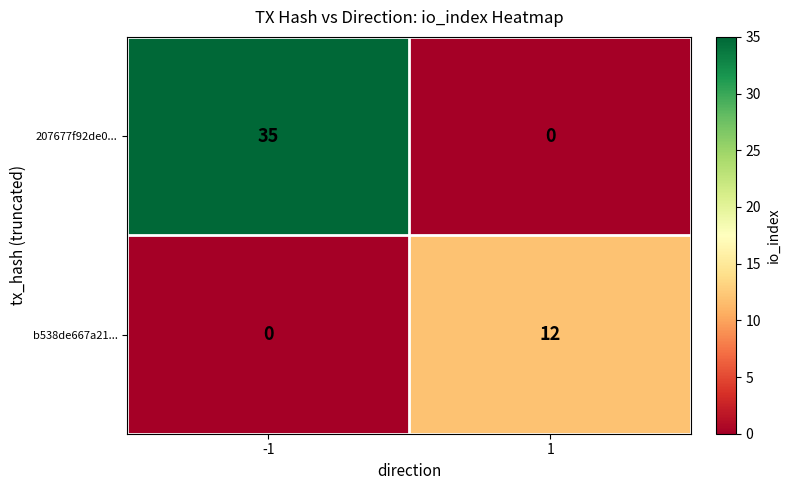

What is the difference between the maximum and minimum values in the 207677f92de0... series?

35